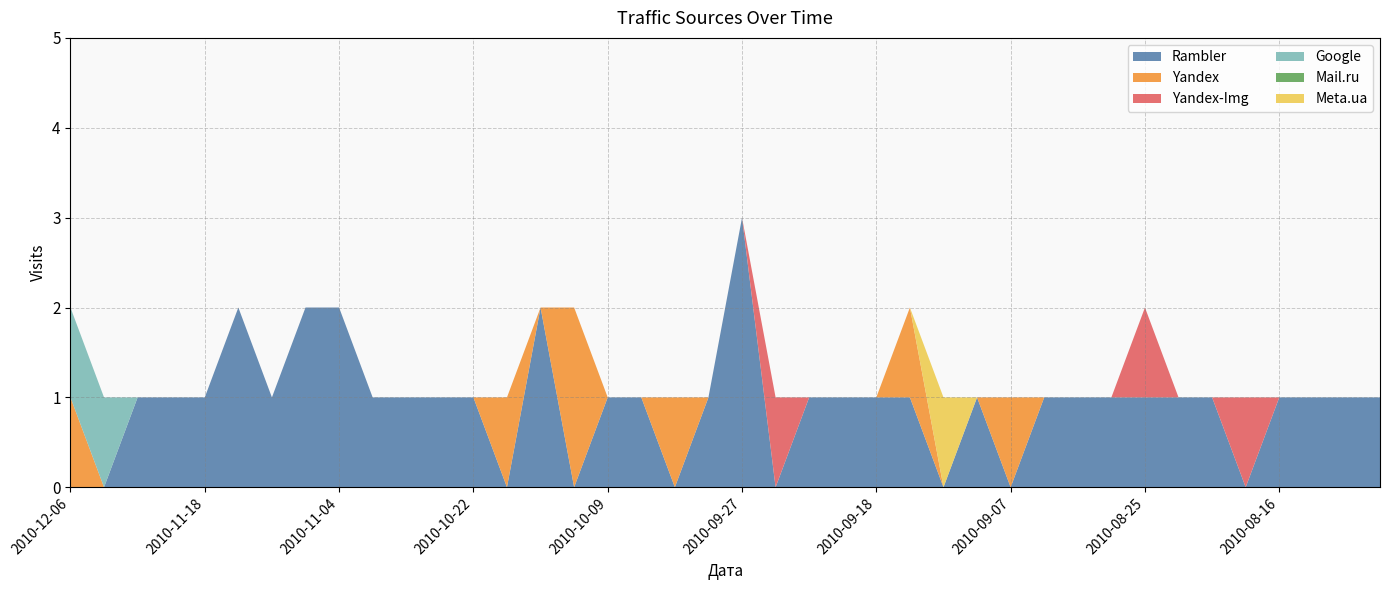

Reading left to right, what are all the values shown in this chart?

Rambler: 0	0	1	1	1	2	1	2	2	1	1	1	1	0	2	0	1	1	0	1	3	0	1	1	1	1	0	1	0	1	1	1	1	1	1	0	1	1	1	1
Yandex: 1	0	0	0	0	0	0	0	0	0	0	0	0	1	0	2	0	0	1	0	0	0	0	0	0	1	0	0	1	0	0	0	0	0	0	0	0	0	0	0
Yandex-Img: 0	0	0	0	0	0	0	0	0	0	0	0	0	0	0	0	0	0	0	0	0	1	0	0	0	0	0	0	0	0	0	0	1	0	0	1	0	0	0	0
Google: 1	1	0	0	0	0	0	0	0	0	0	0	0	0	0	0	0	0	0	0	0	0	0	0	0	0	0	0	0	0	0	0	0	0	0	0	0	0	0	0
Mail.ru: 0	0	0	0	0	0	0	0	0	0	0	0	0	0	0	0	0	0	0	0	0	0	0	0	0	0	0	0	0	0	0	0	0	0	0	0	0	0	0	0
Meta.ua: 0	0	0	0	0	0	0	0	0	0	0	0	0	0	0	0	0	0	0	0	0	0	0	0	0	0	1	0	0	0	0	0	0	0	0	0	0	0	0	0